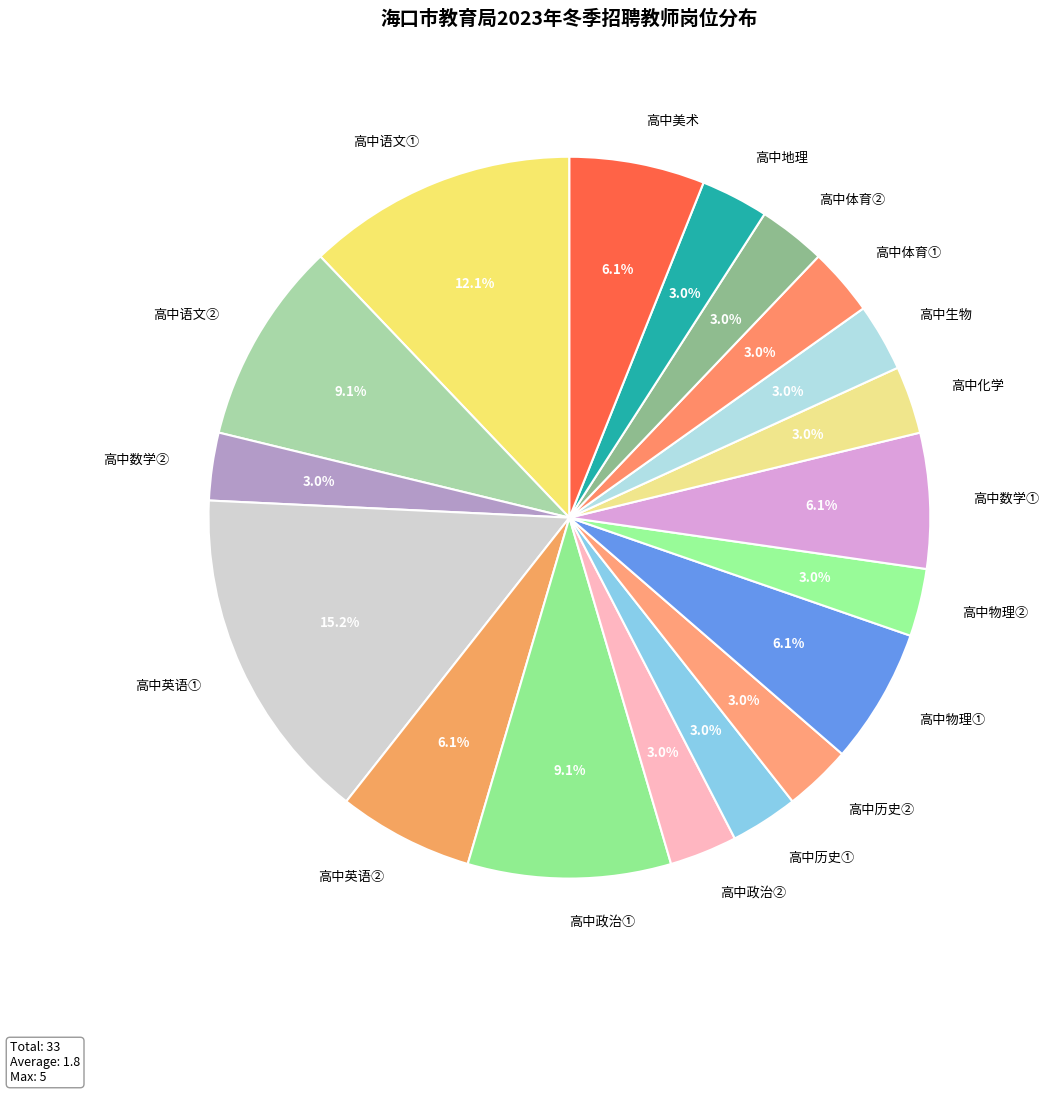

What percentage is the 高中物理① slice, to the nearest percent?

6%